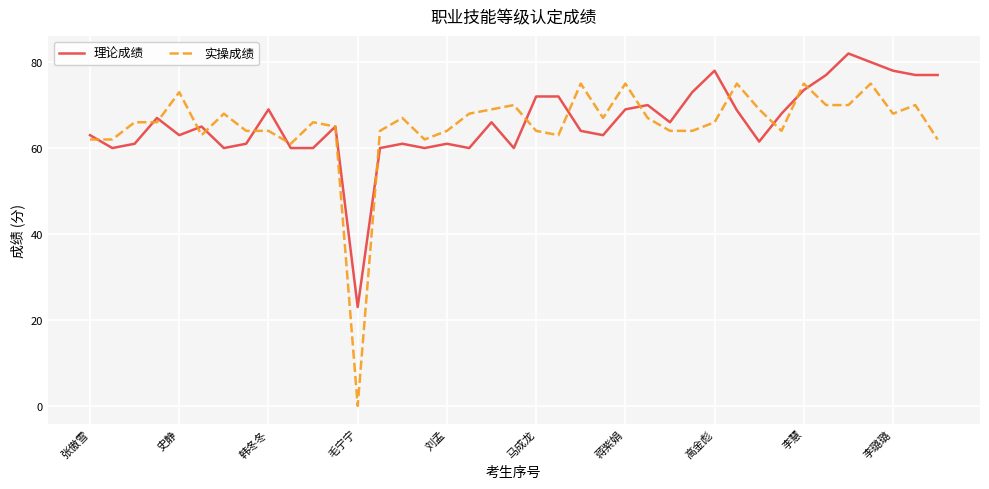

What is the lowest value of the 理论成绩 series?

23.0